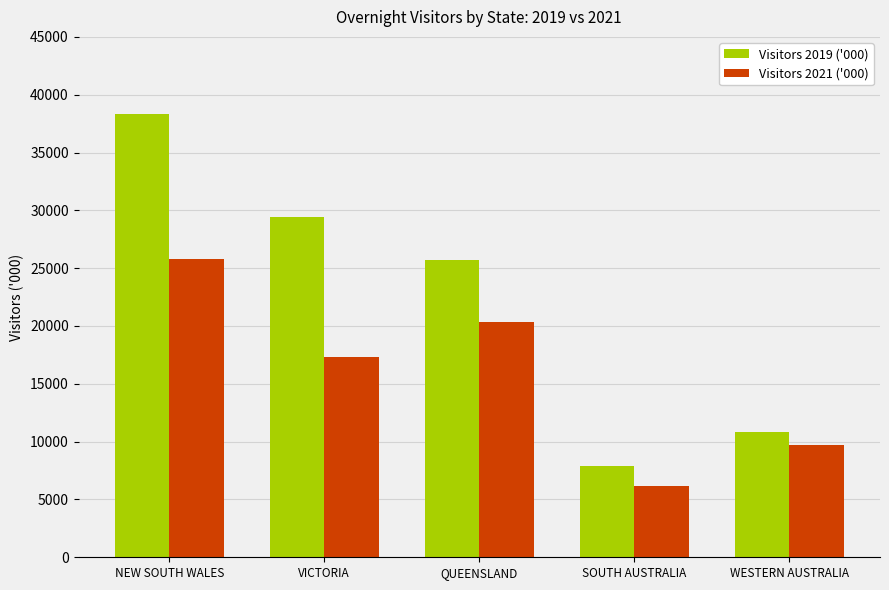

How many categories are shown in the chart?

5